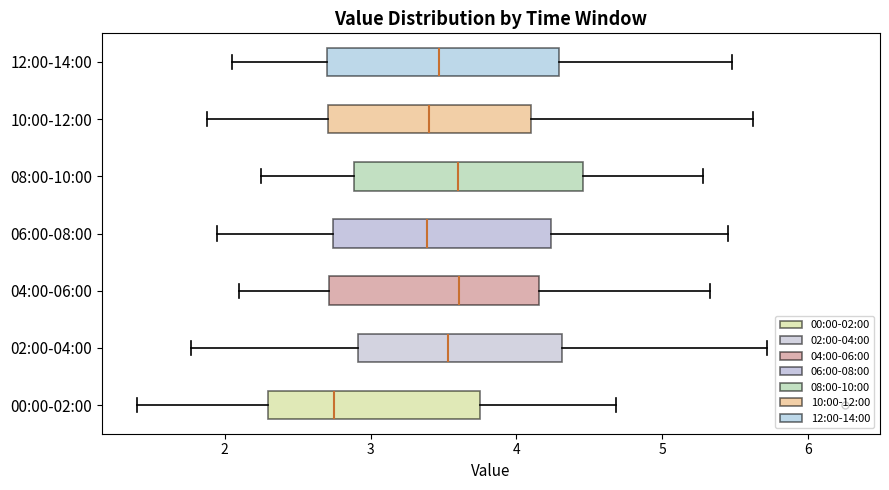

Reading bottom to top, read every box against the x-axis: the position of its median line, the range the box covers, and the ends of its whiskers. The values are not printed on the chart, so give them approximately, as read against the axis.

00:00-02:00: median 2.8, box 2.3 to 3.8, whiskers 1.4 to 4.7
02:00-04:00: median 3.5, box 2.9 to 4.3, whiskers 1.8 to 5.7
04:00-06:00: median 3.6, box 2.7 to 4.2, whiskers 2.1 to 5.3
06:00-08:00: median 3.4, box 2.7 to 4.2, whiskers 2.0 to 5.5
08:00-10:00: median 3.6, box 2.9 to 4.5, whiskers 2.3 to 5.3
10:00-12:00: median 3.4, box 2.7 to 4.1, whiskers 1.9 to 5.6
12:00-14:00: median 3.5, box 2.7 to 4.3, whiskers 2.1 to 5.5